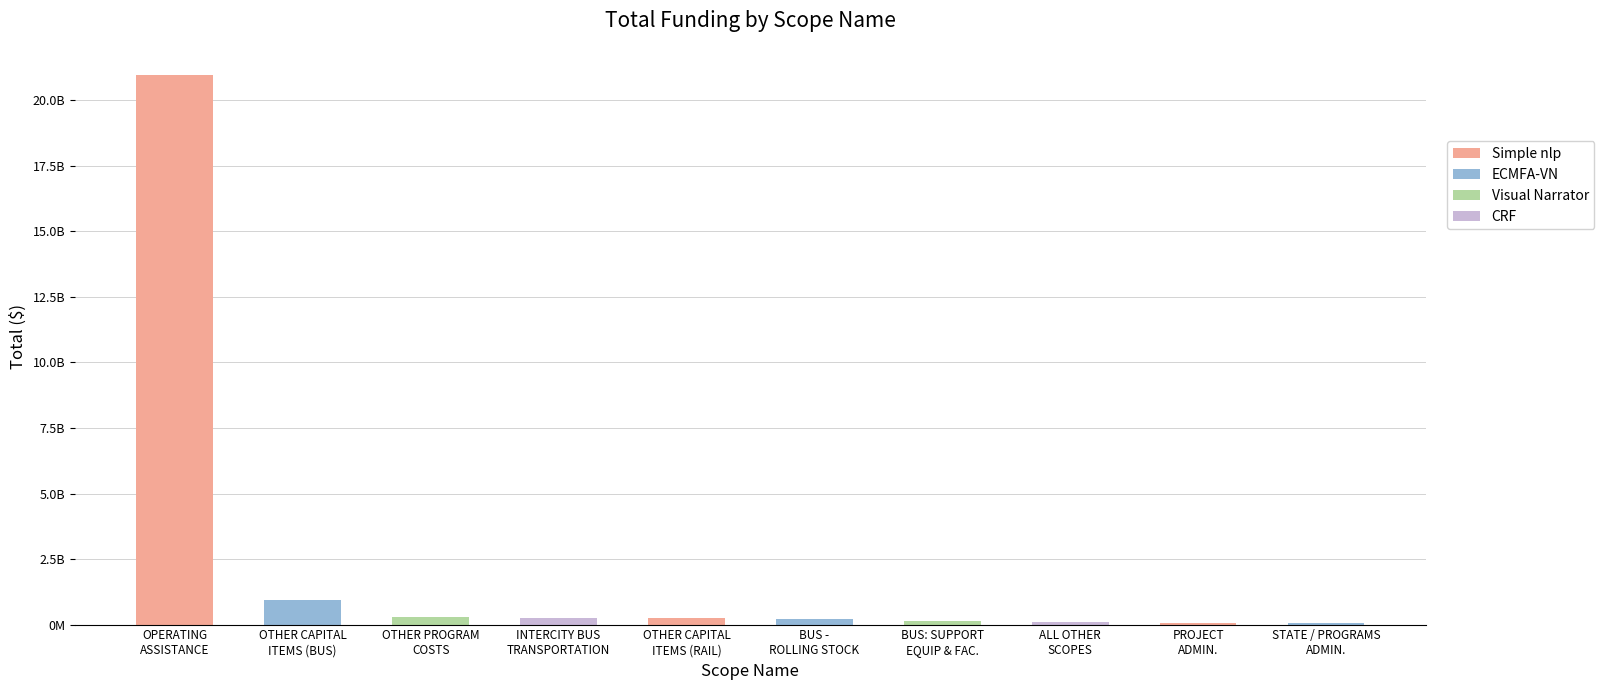

At which label is the value closest to 10511508197?

OTHER CAPITAL
ITEMS (BUS)